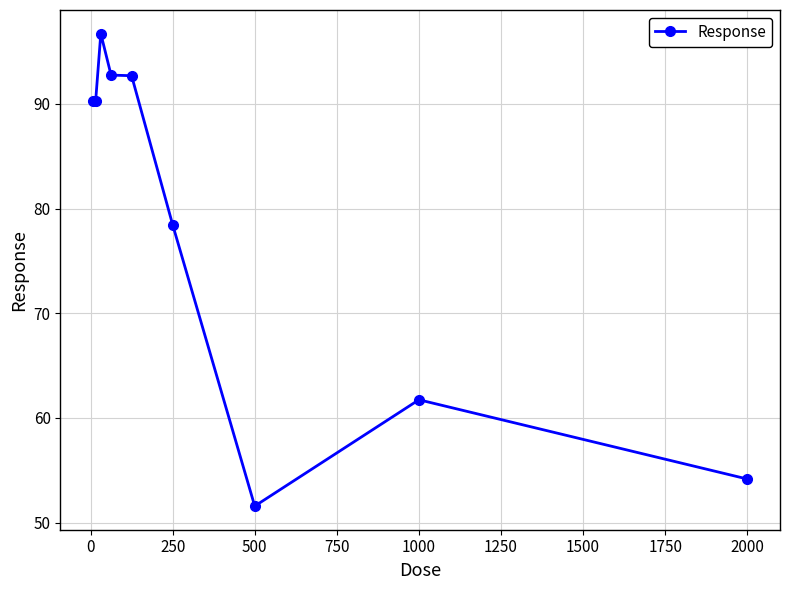

How many values are below 90?

4